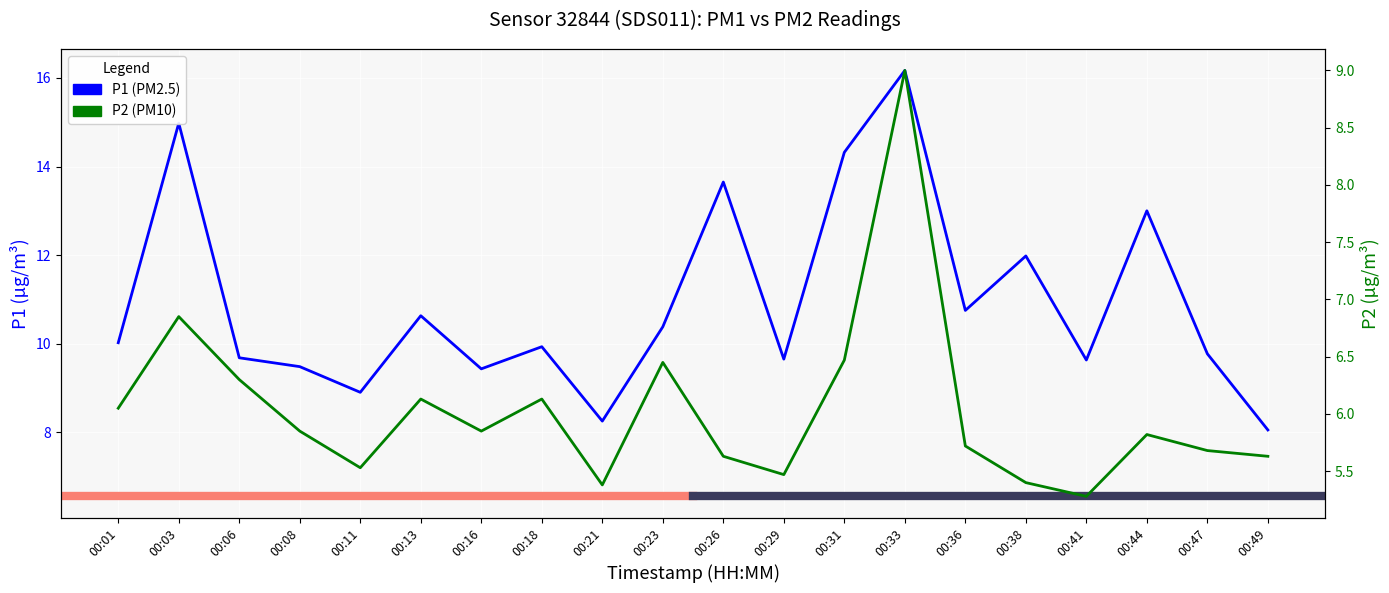

What are all the series names shown in the legend?

P1, P2